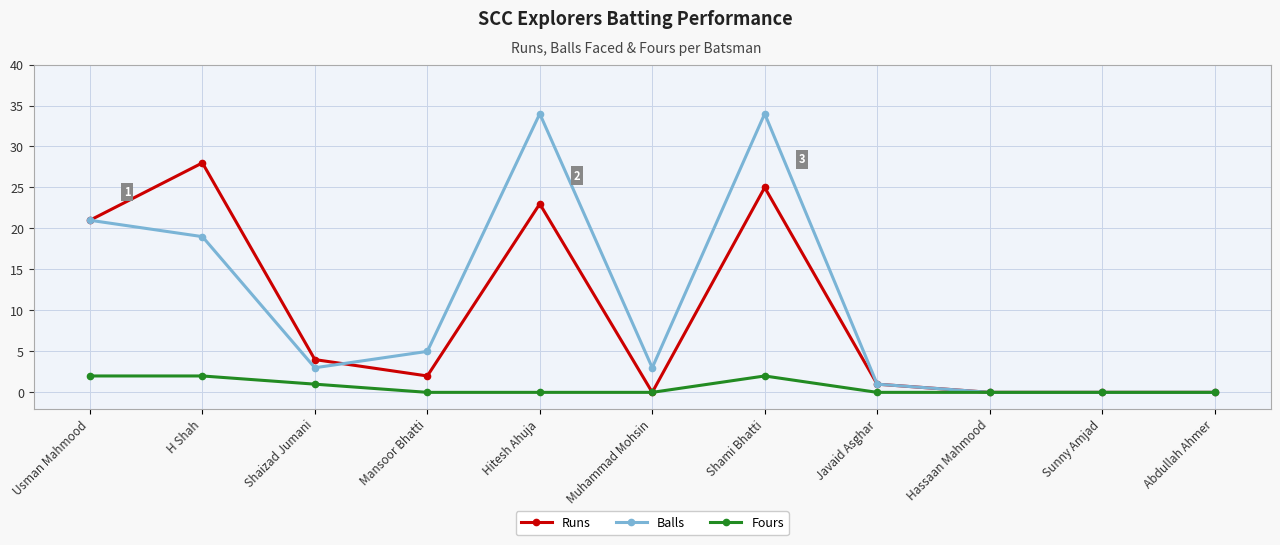

What is the maximum value shown in the chart?

34